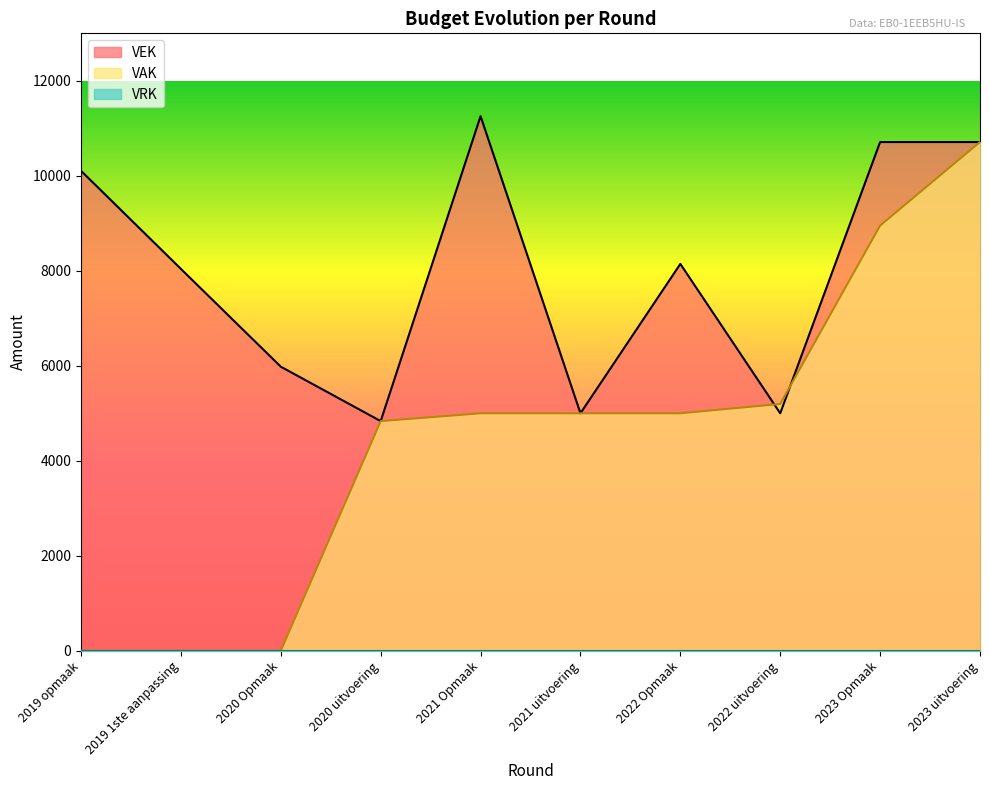

What is the total value across all series at 2022 uitvoering?

10196